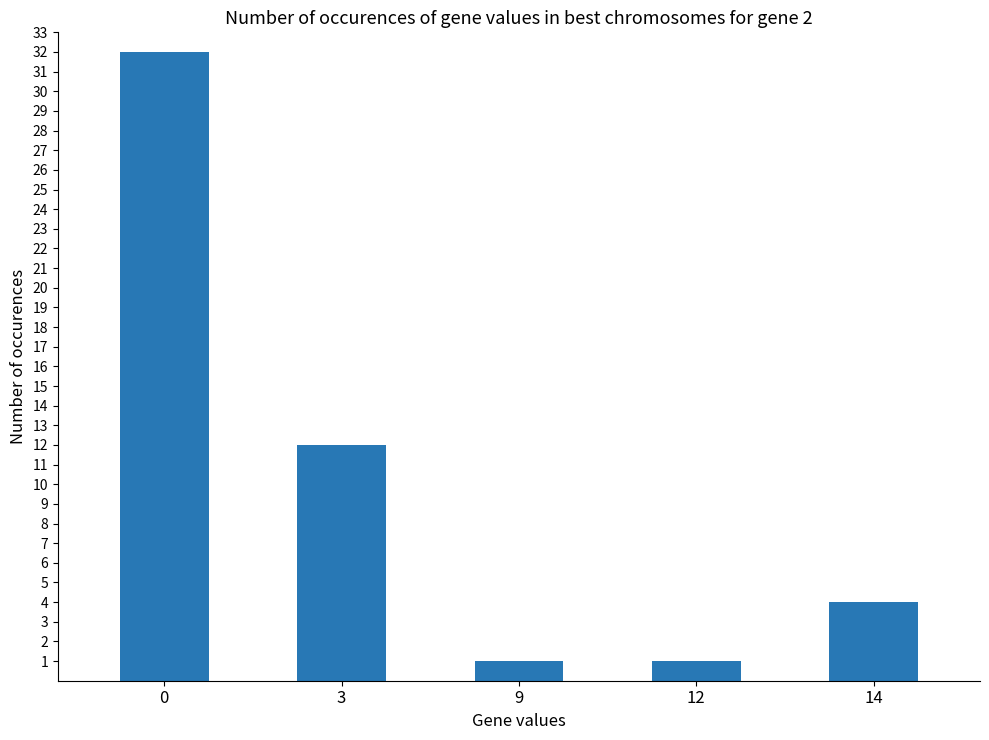

What is the change in value from 3 to 12?

-11